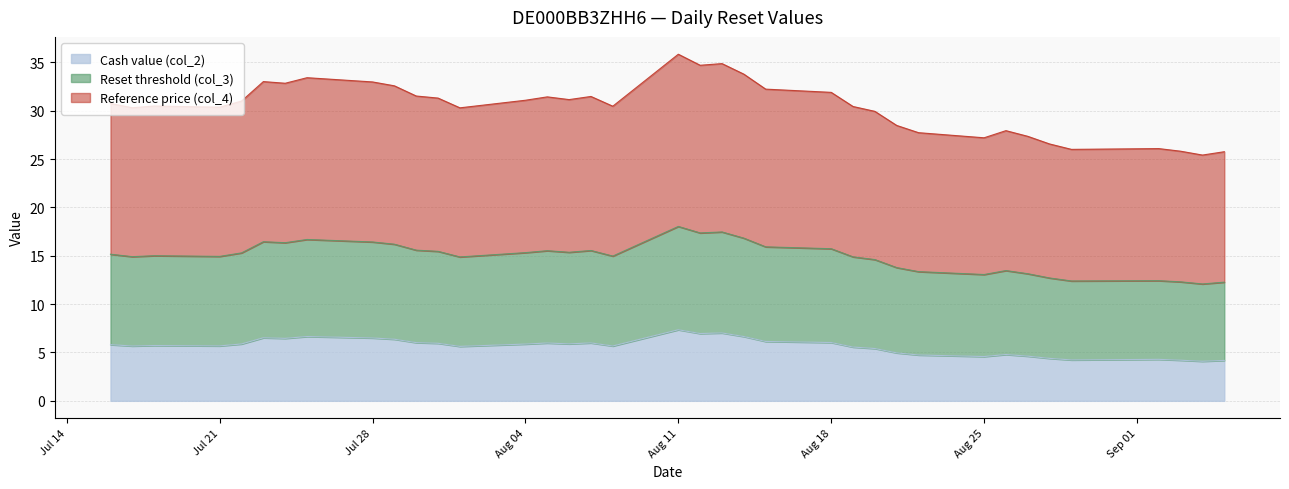

What is the smallest value displayed?

4.1